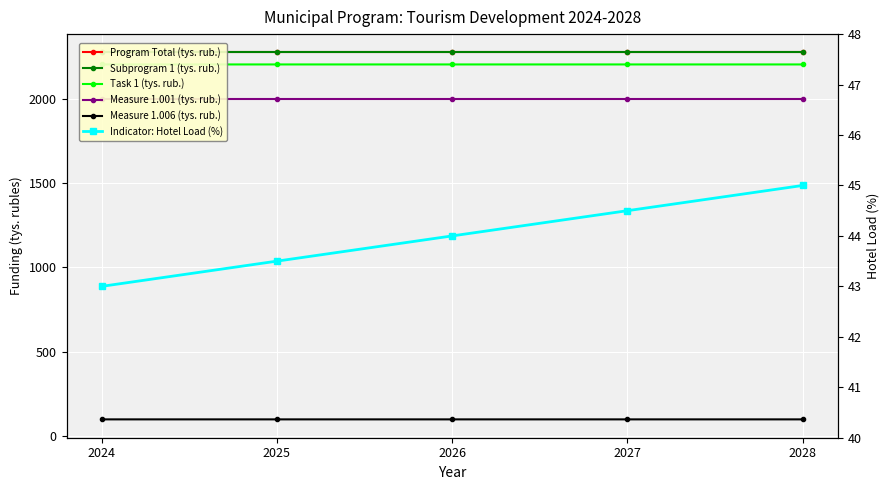

Read the Subprogram 1 (tys. rub.) value at 2026.

2273.1